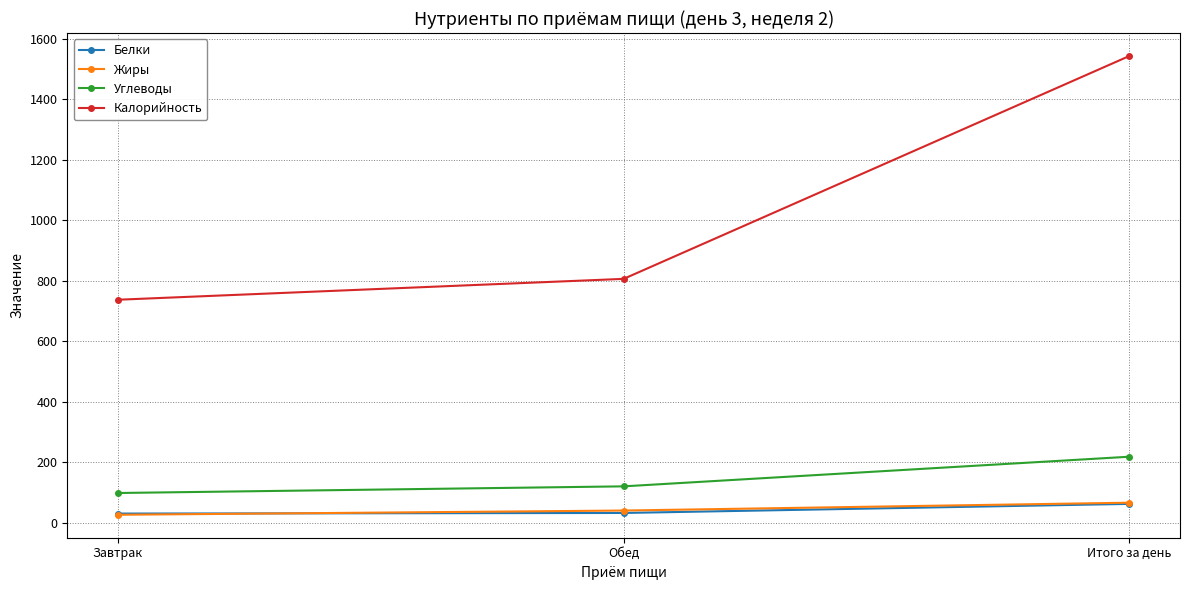

What is the difference between the highest and lowest values at Обед?

774